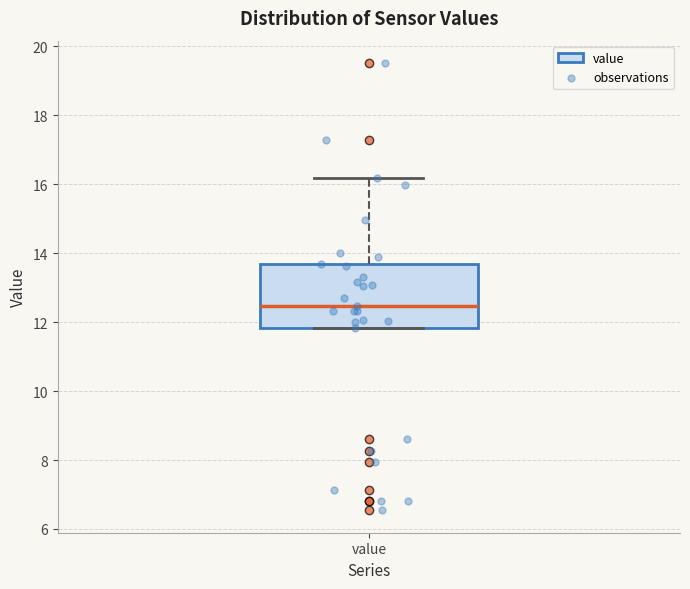

Read this box plot against the y-axis: the position of the median line, the range covered by the box, and the ends of both whiskers. The values are not printed on the chart, so give them approximately, as read against the axis.

median 12.4, box 11.8 to 13.8, whiskers 11.8 to 16.2